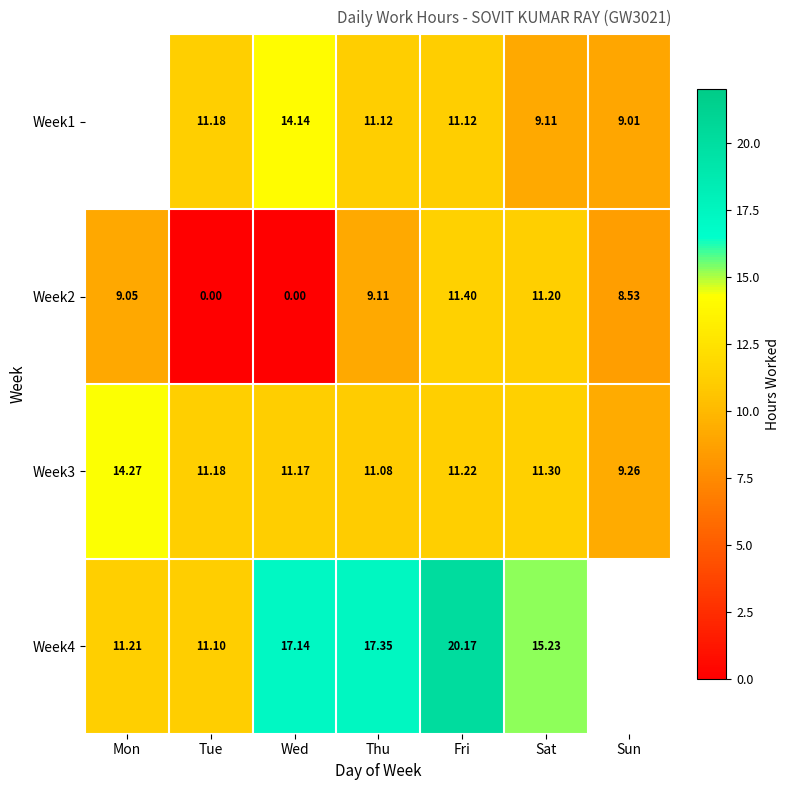

Is the value of Week4 at Fri greater than the value of Week2 at Tue?

Yes